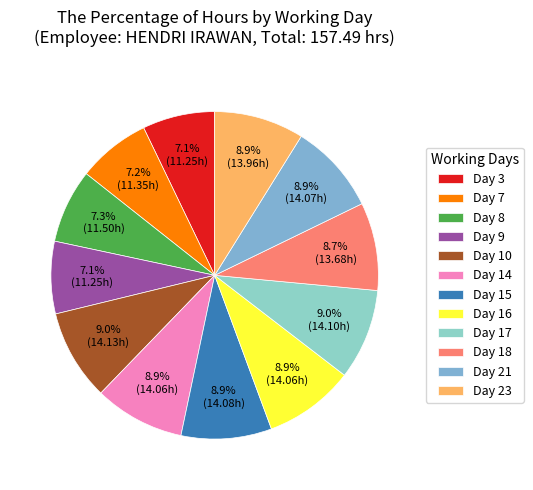

Is Day 23 the majority of the pie?

No